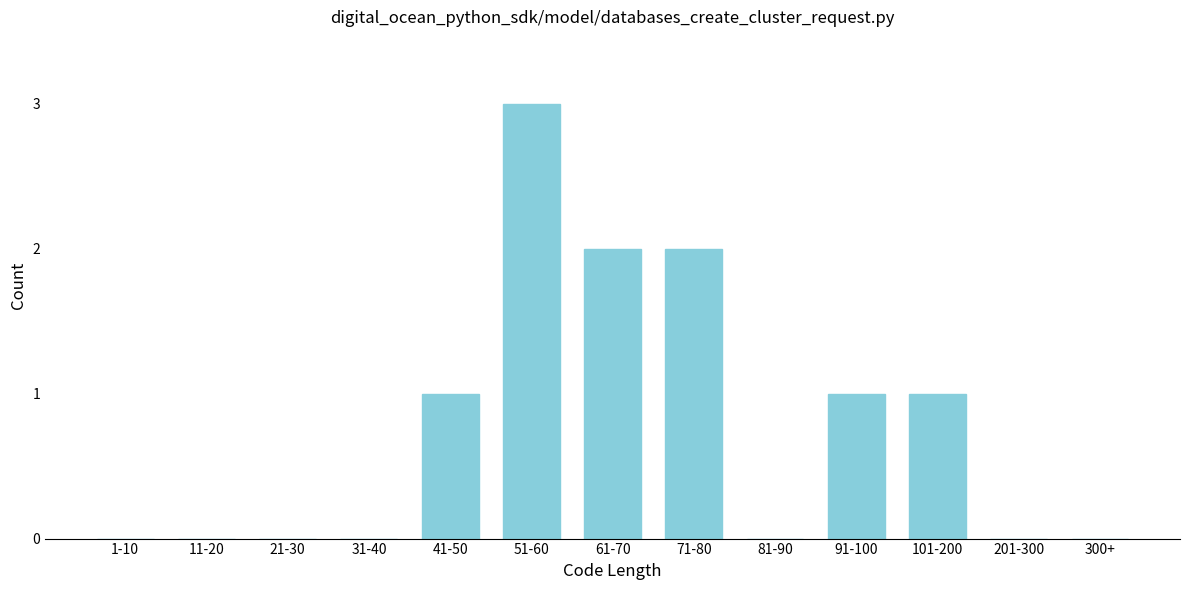

Reading left to right, transcribe all the data shown in this chart.

1-10=0	11-20=0	21-30=0	31-40=0	41-50=1	51-60=3	61-70=2	71-80=2	81-90=0	91-100=1	101-200=1	201-300=0	300+=0